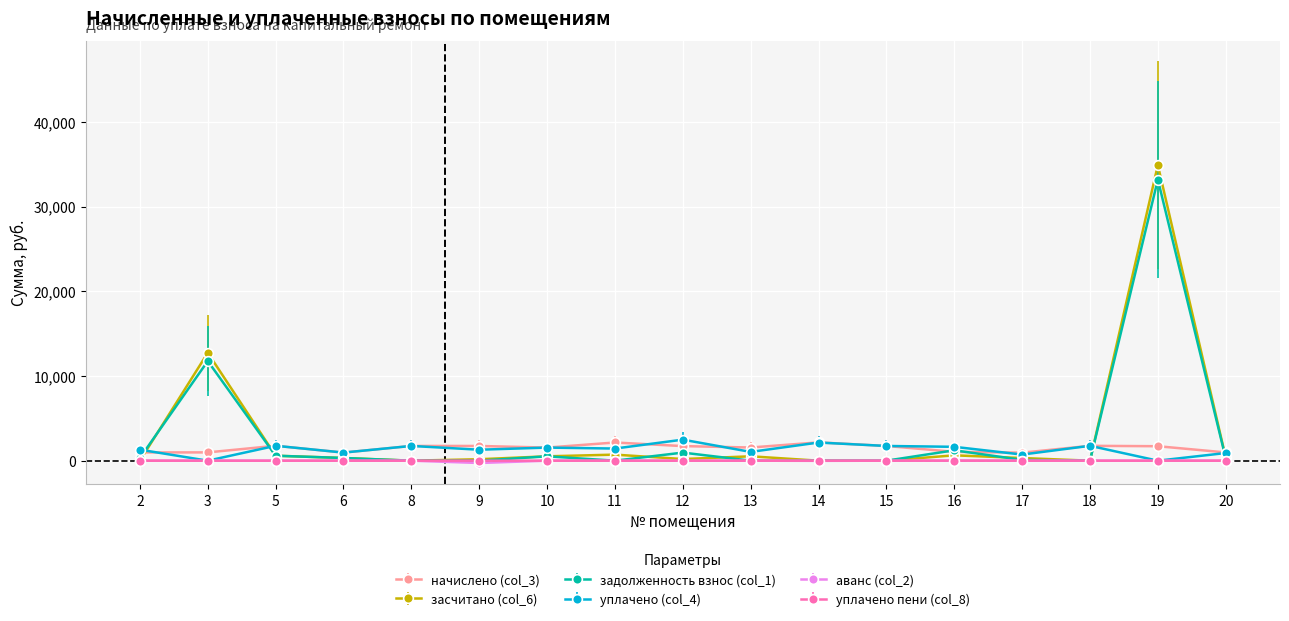

Which series has the widest spread of values?

засчитано (col_6)